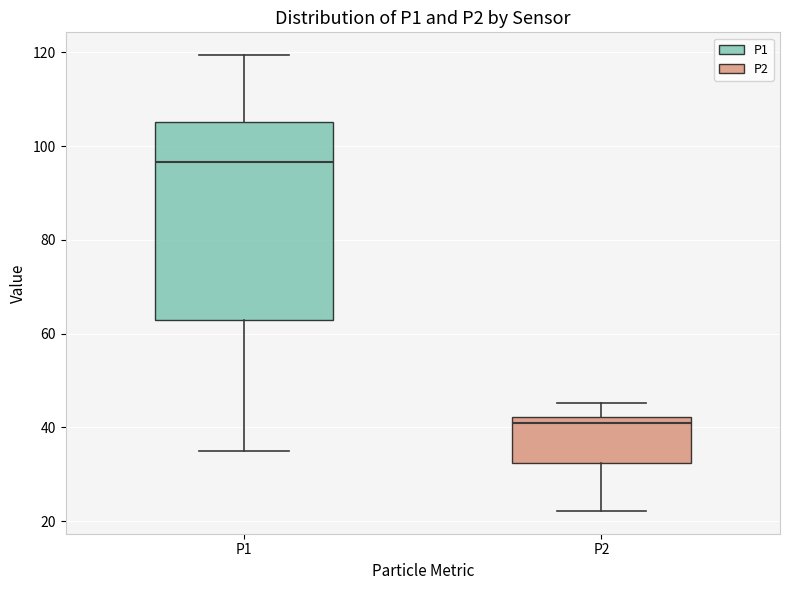

Where is the upper edge of the box for P2 on the y-axis? The values are not printed on the chart, so give them approximately, as read against the axis.

42